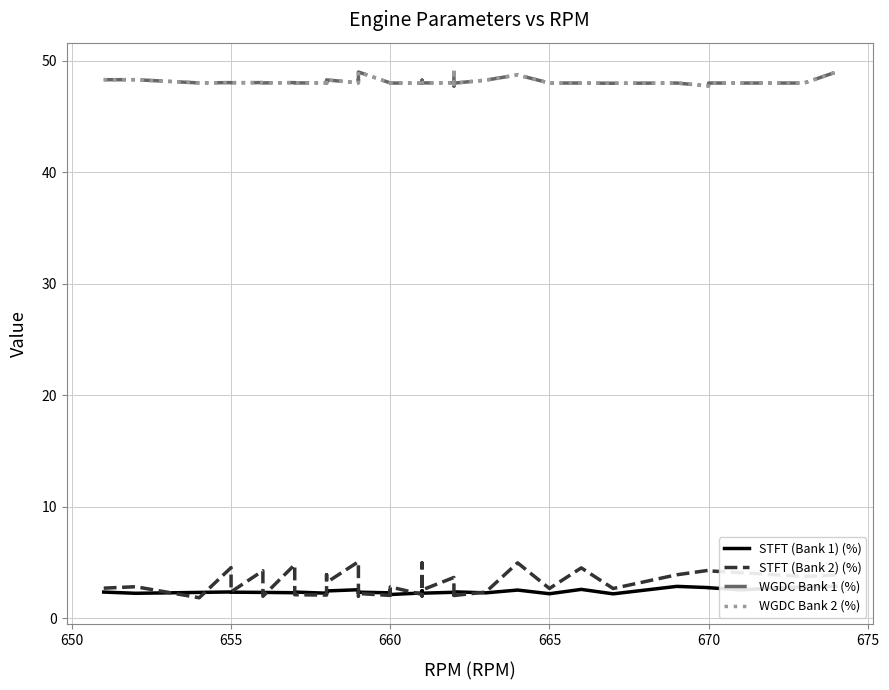

Is it true that STFT (Bank 1) (%) equals 3.6 at 680?

False